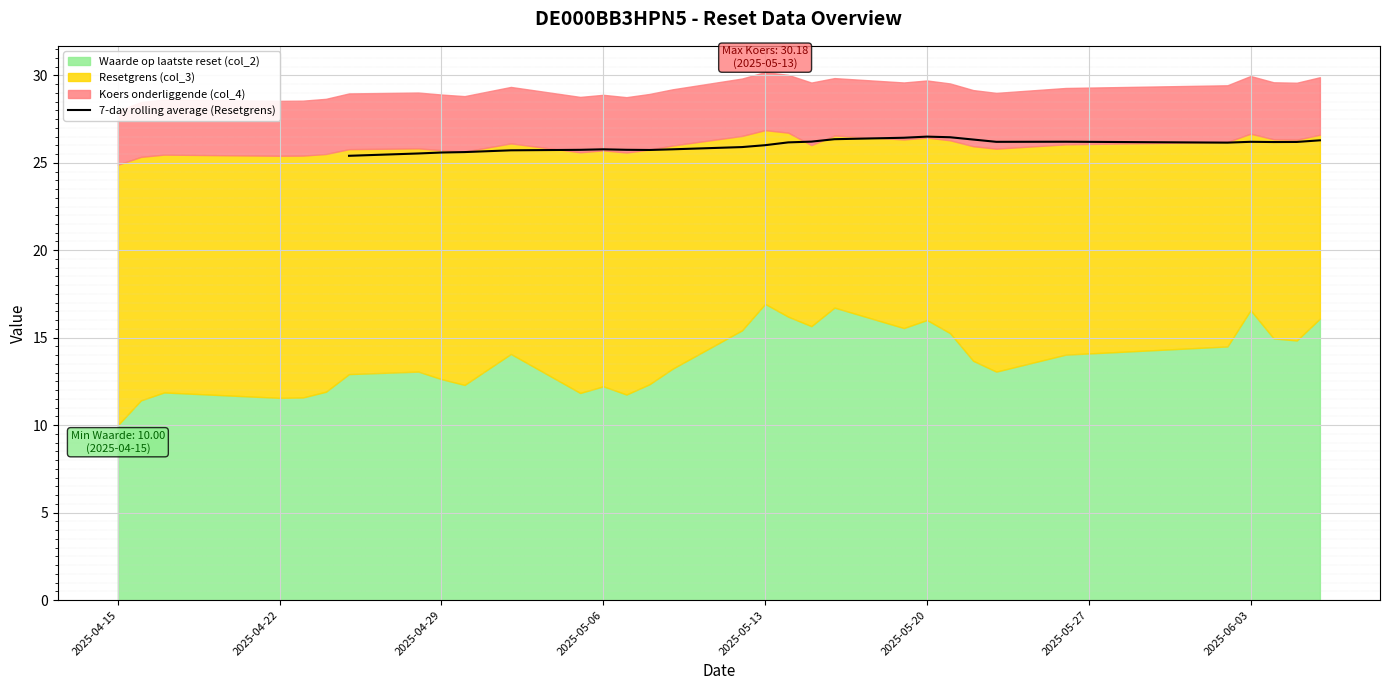

What is the highest value of the 7-day rolling average (Resetgrens) series?

26.5